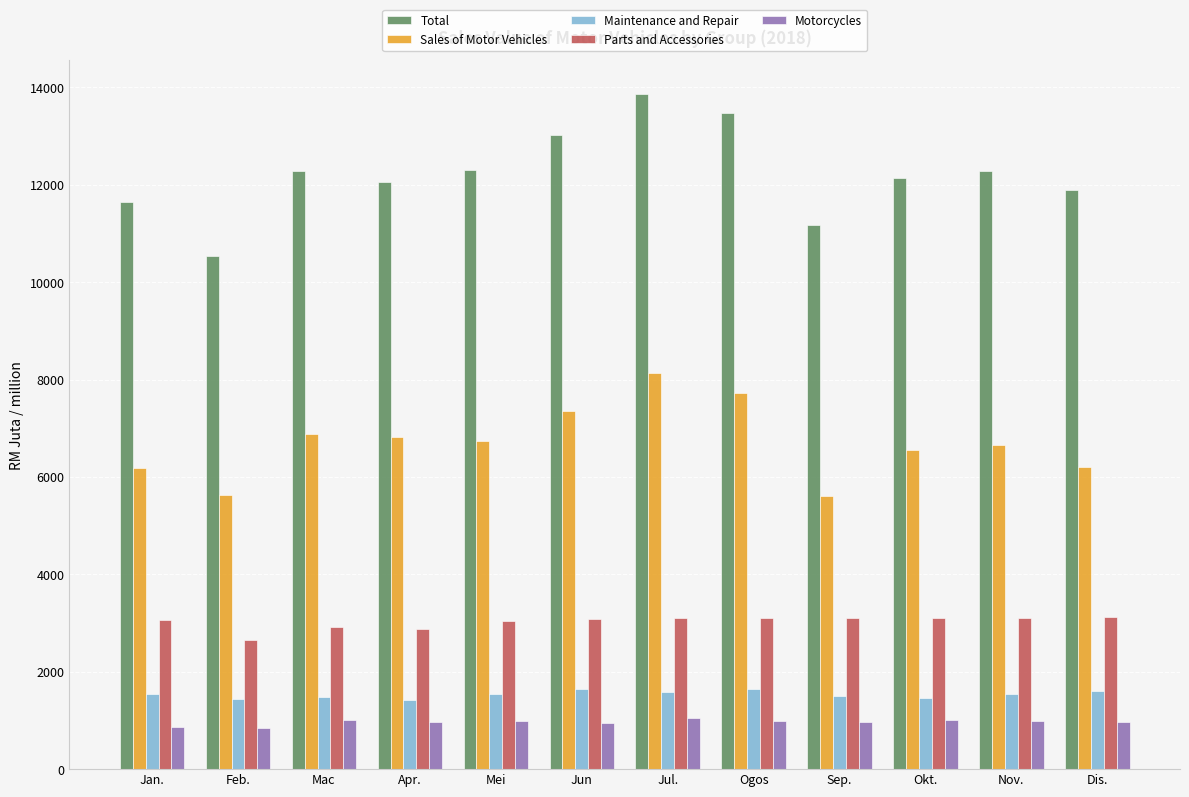

What is the minimum value shown in the chart?

836.9